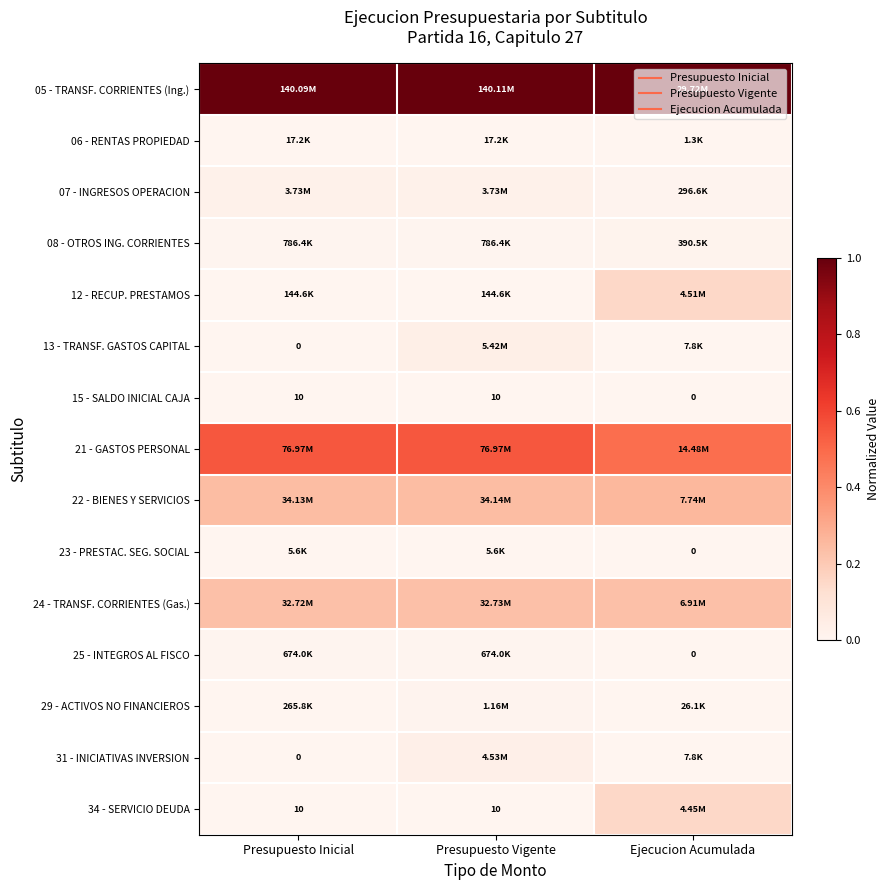

Which category has the highest value in the 25 - INTEGROS AL FISCO series?

Presupuesto Inicial